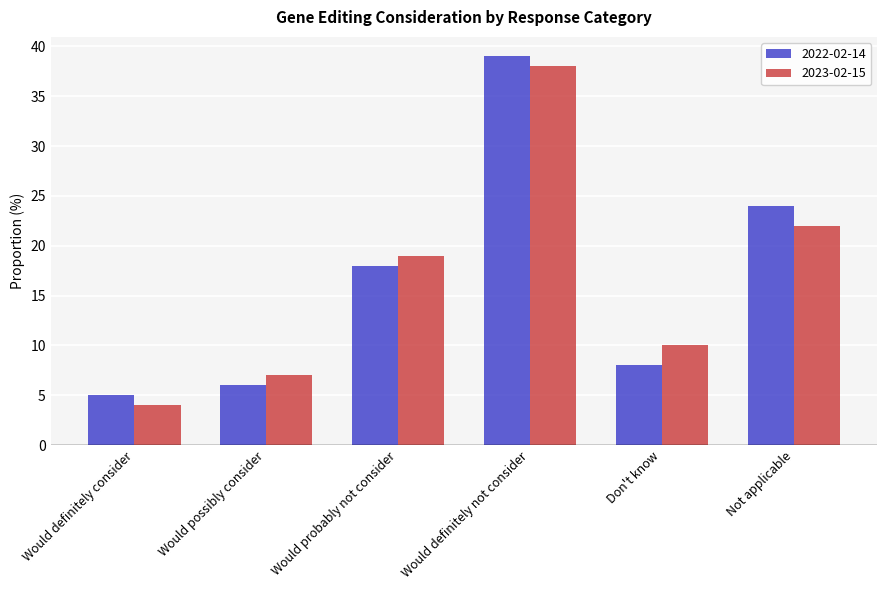

At which category is the sum across all series the highest?

Would definitely not consider